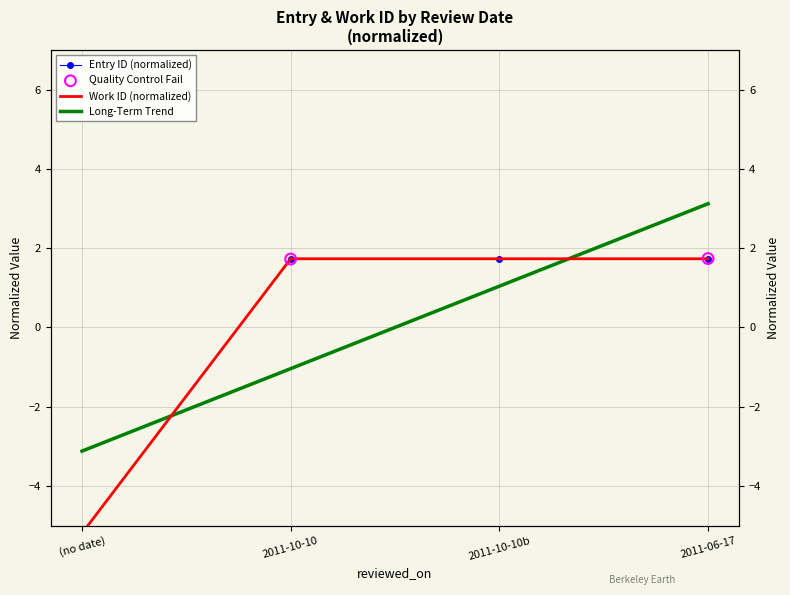

What is the total value across all series at 2011-10-10b?

3.5